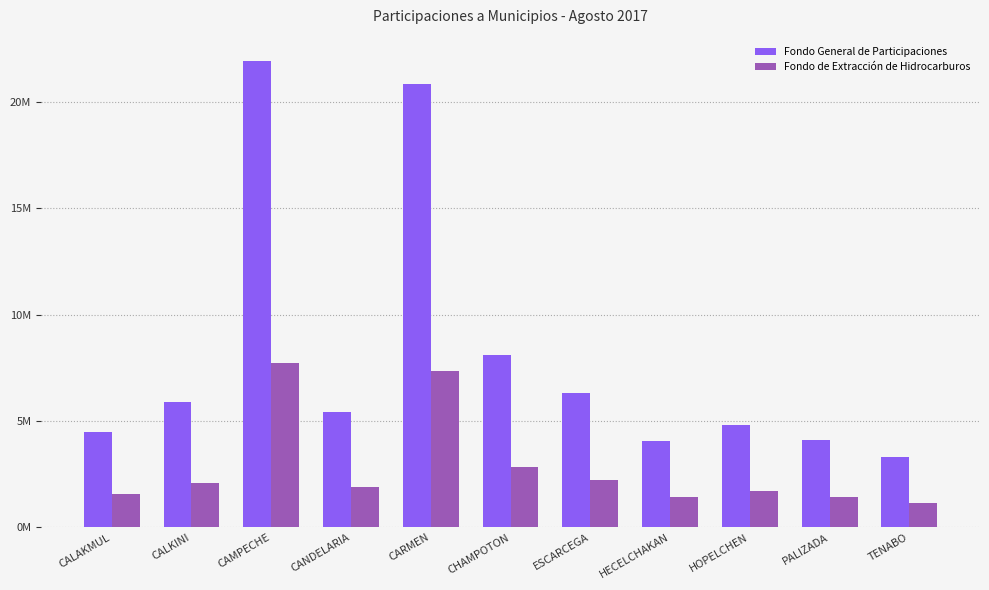

What are all the series names shown in the legend?

Fondo General de Participaciones, Fondo de Extracción de Hidrocarburos